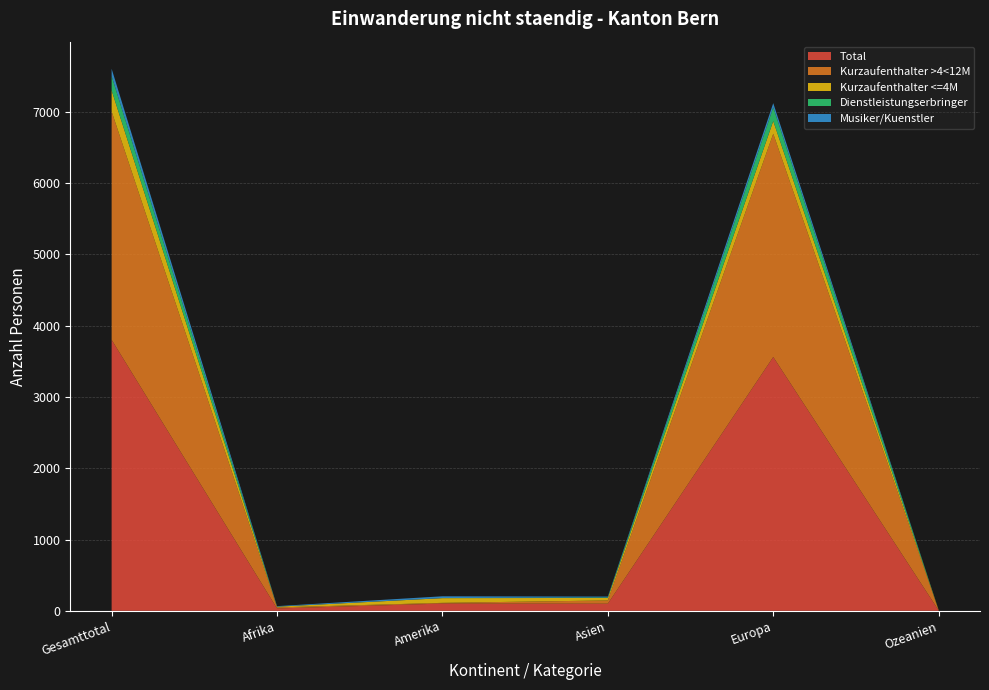

Reading right to left, extract all data points from this chart.

Total: Ozeanien=6	Europa=3559	Asien=100	Amerika=102	Afrika=33	Gesamttotal=3800
Kurzaufenthalter >4<12M: Ozeanien=1	Europa=3130	Asien=46	Amerika=10	Afrika=15	Gesamttotal=3202
Kurzaufenthalter <=4M: Ozeanien=5	Europa=179	Asien=35	Amerika=66	Afrika=10	Gesamttotal=295
Dienstleistungserbringer: Ozeanien=0	Europa=191	Asien=8	Amerika=1	Afrika=1	Gesamttotal=201
Musiker/Kuenstler: Ozeanien=0	Europa=59	Asien=11	Amerika=25	Afrika=7	Gesamttotal=102